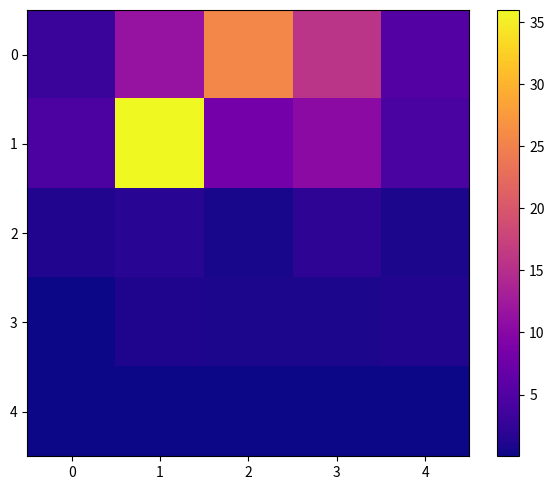

List the series in order of their peak value, highest first.

1, 0, 2, 3, 4